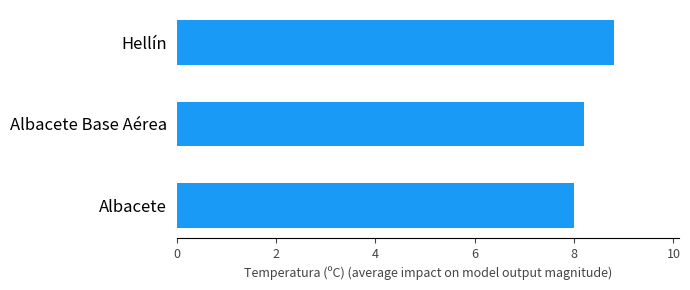

The chart shows a value of 8.0 at Albacete. True or false?

True